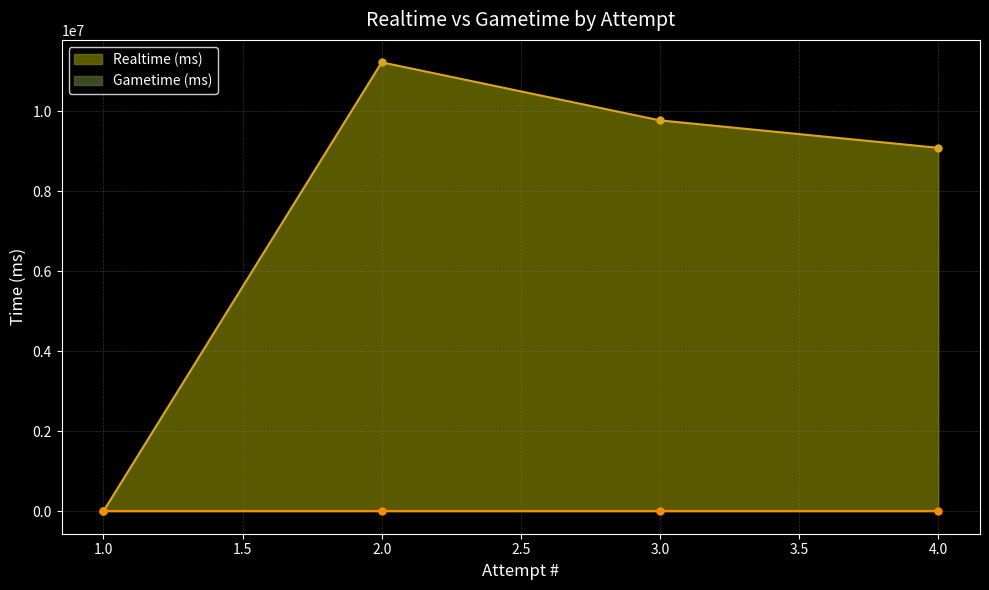

Which series has the largest total across all categories?

Realtime (ms)